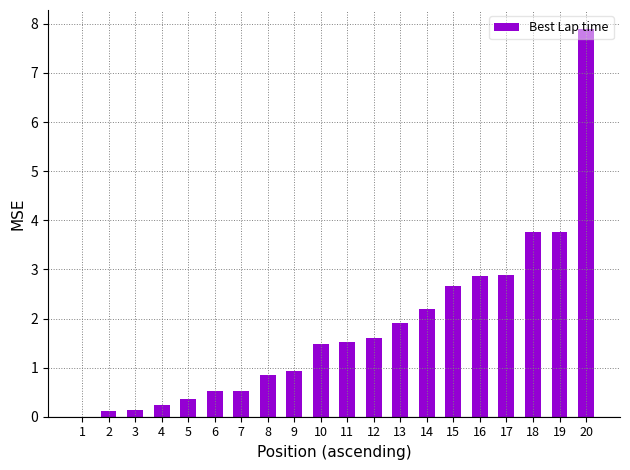

What is the maximum value shown in the chart?

7.9